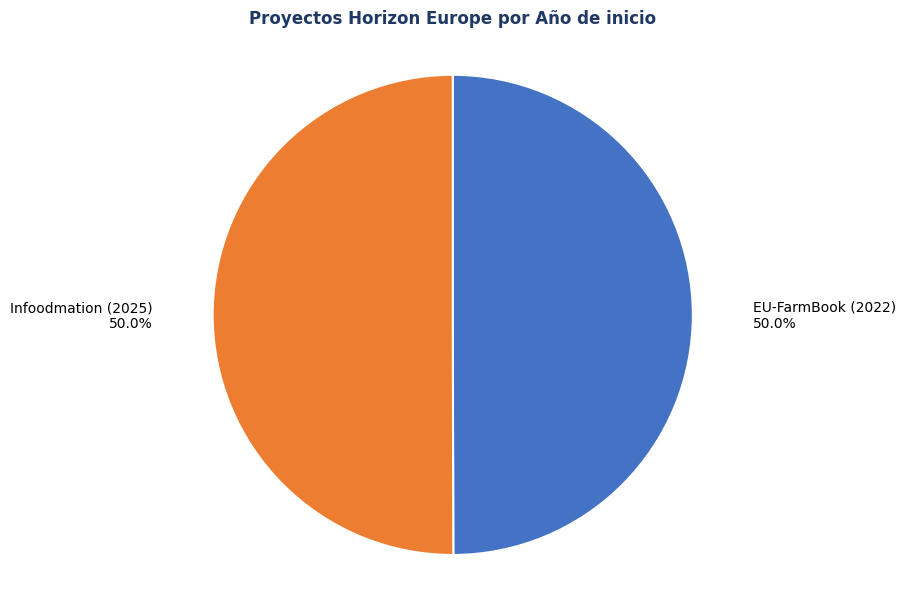

Approximately how many times larger is the value at EU-FarmBook (2022) compared to Infoodmation (2025)?

1.0